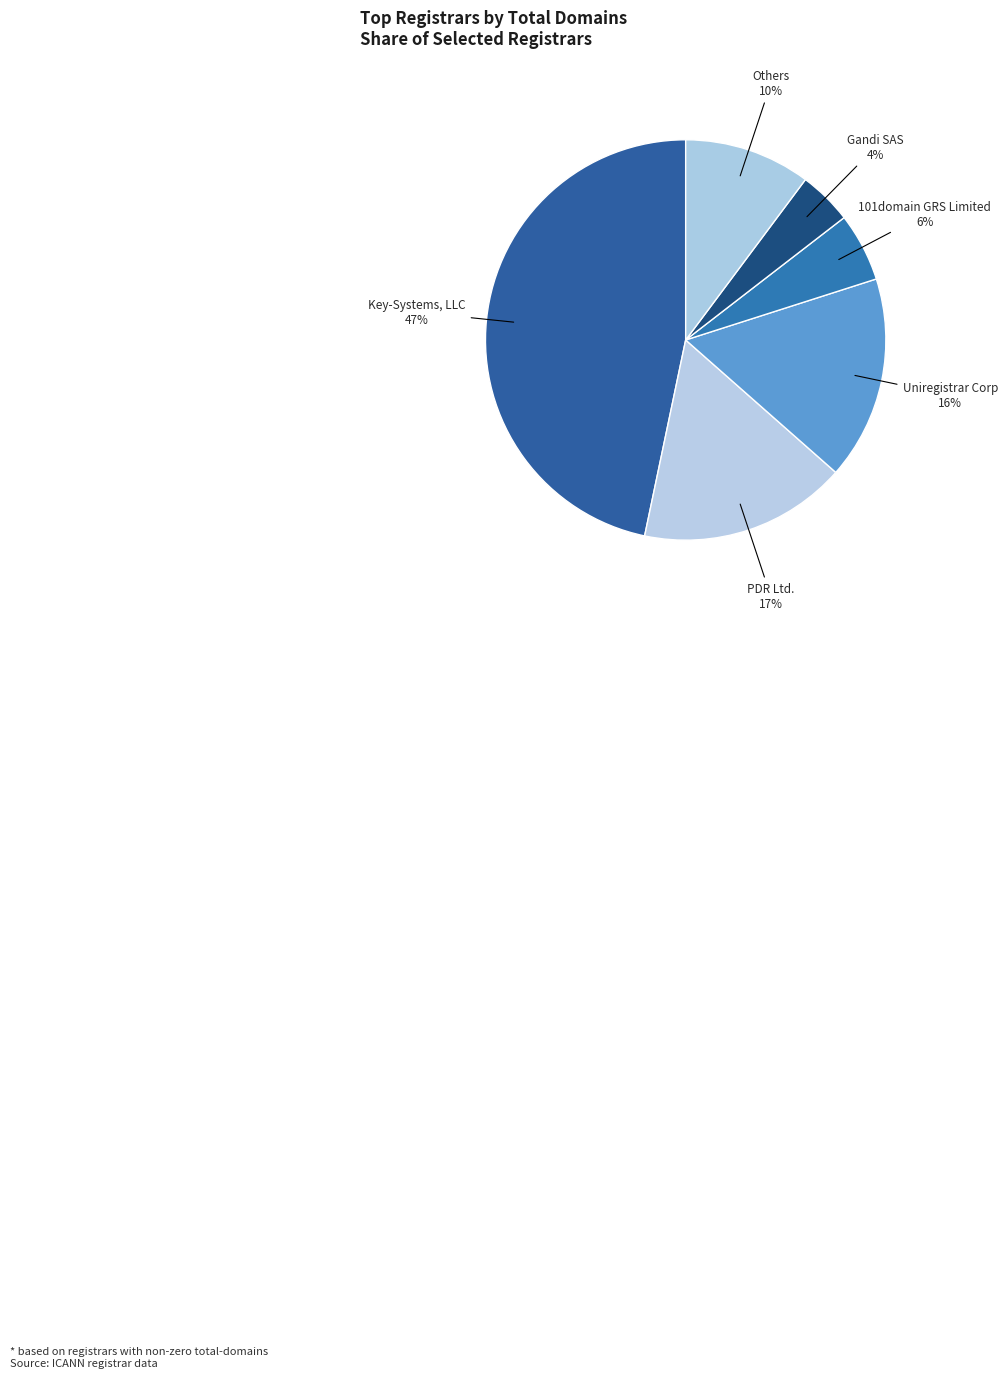

Does Key-Systems, LLC account for over 50% of the chart?

No